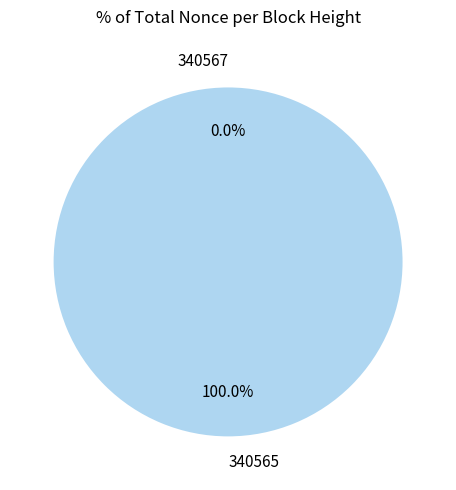

Rank the categories by value from highest to lowest.

340565, 340567